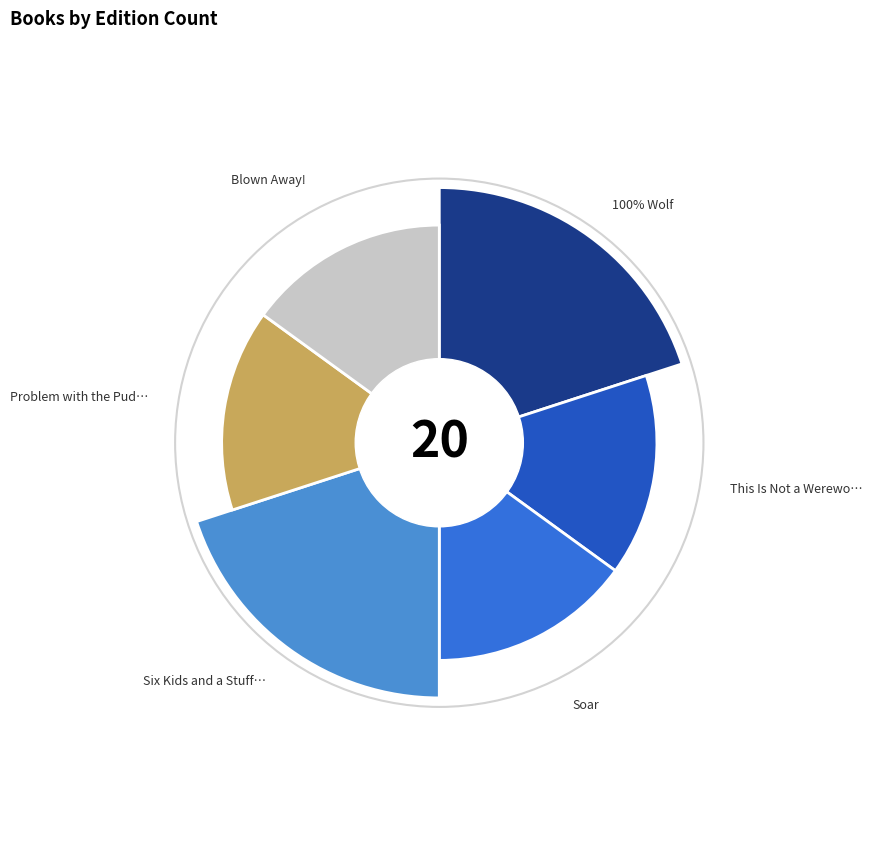

The Six Kids and a Stuffed Cat slice represents 29% of the pie. True or false?

False